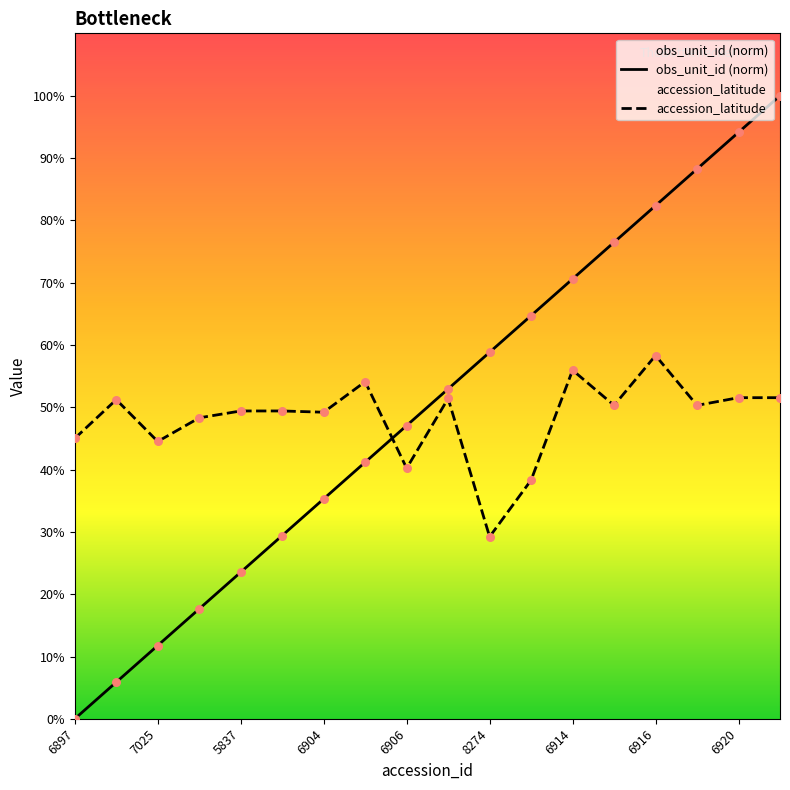

Which series contains the lowest Y value?

obs_unit_id